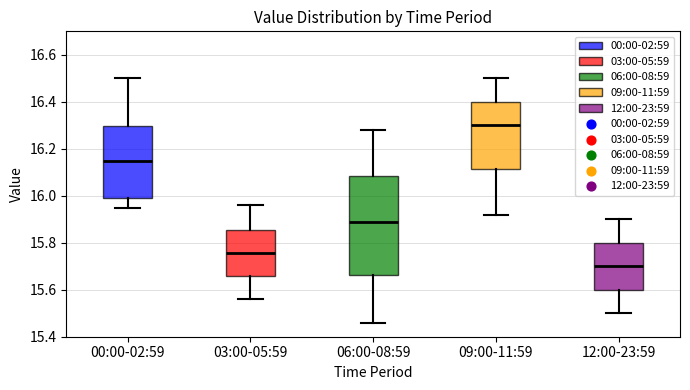

Reading left to right, transcribe this box plot: for each box, give where its median line is, the range the box spans, and where its two whiskers end, as read against the y-axis. The values are not printed on the chart, so give them approximately, as read against the axis.

00:00-02:59: median 16.16, box 16.00 to 16.30, whiskers 15.96 to 16.50
03:00-05:59: median 15.76, box 15.66 to 15.86, whiskers 15.56 to 15.96
06:00-08:59: median 15.90, box 15.66 to 16.08, whiskers 15.46 to 16.28
09:00-11:59: median 16.30, box 16.12 to 16.40, whiskers 15.92 to 16.50
12:00-23:59: median 15.70, box 15.60 to 15.80, whiskers 15.50 to 15.90